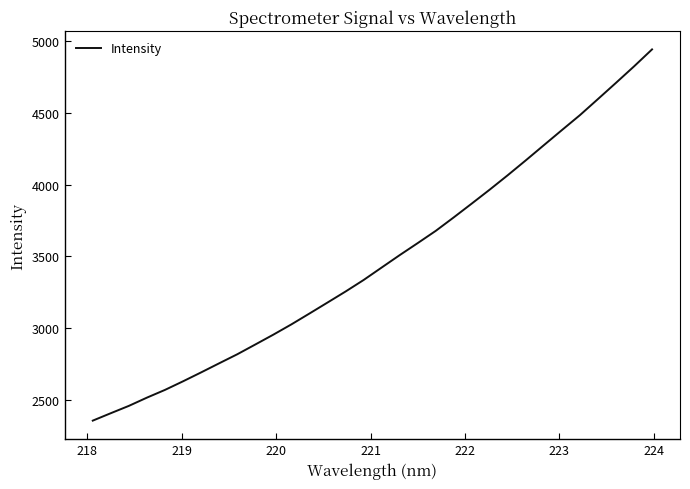

What is the maximum value shown in the chart?

4944.7